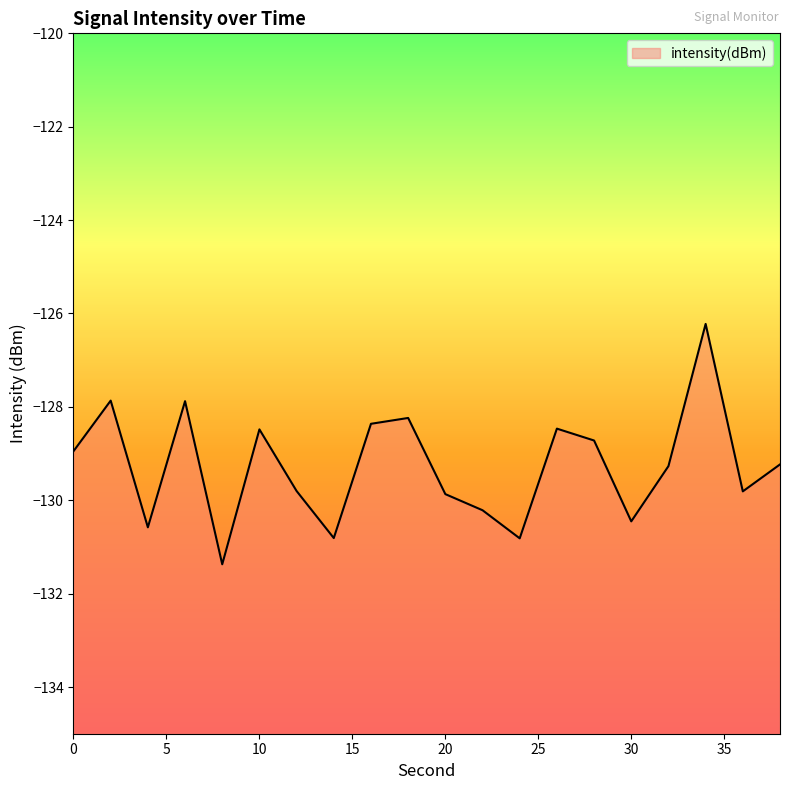

True or false: the data shows -127.9 at 6.

True